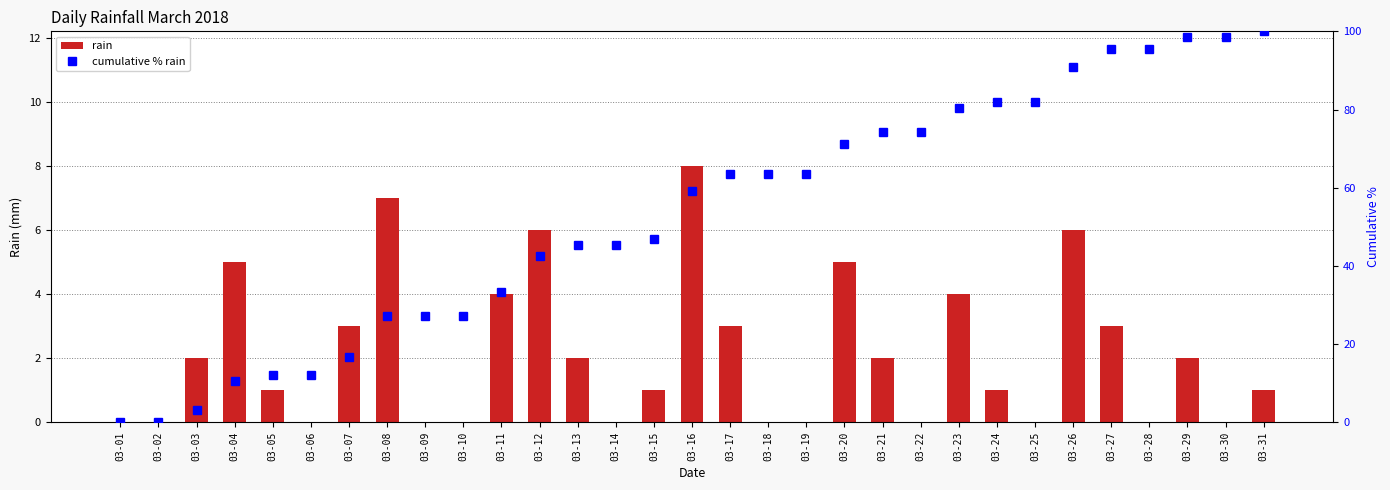

Reading right to left, transcribe all the data shown in this chart.

rain: 1.0	0.0	2.0	0.0	3.0	6.0	0.0	1.0	4.0	0.0	2.0	5.0	0.0	0.0	3.0	8.0	1.0	0.0	2.0	6.0	4.0	0.0	0.0	7.0	3.0	0.0	1.0	5.0	2.0	0.0	0.0
cumulative % rain: 100.0	98.5	98.5	95.5	95.5	90.9	81.8	81.8	80.3	74.2	74.2	71.2	63.6	63.6	63.6	59.1	47.0	45.5	45.5	42.4	33.3	27.3	27.3	27.3	16.7	12.1	12.1	10.6	3.0	0.0	0.0